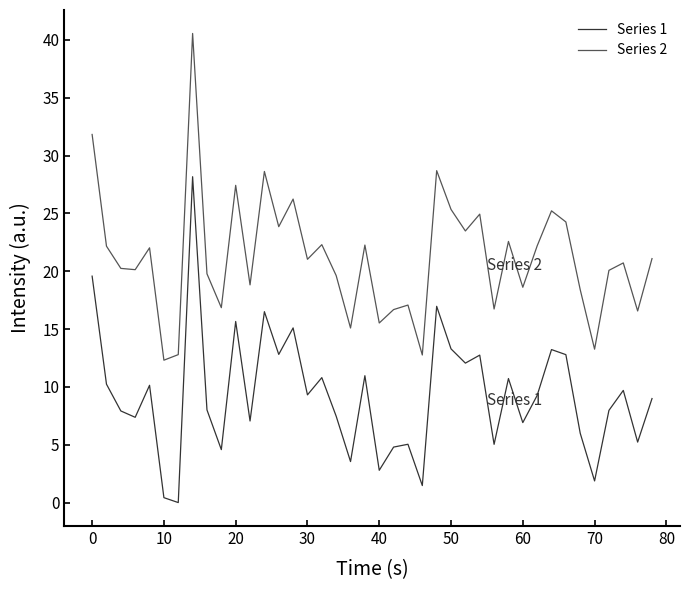

In Series 2, how many points are lower than both neighbors (excluding endpoints)?

14